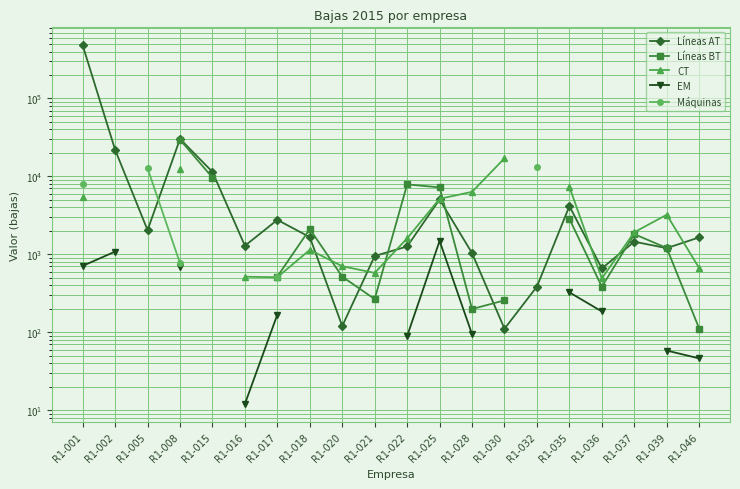

Which has a higher value, R1-017 or R1-002?

R1-002